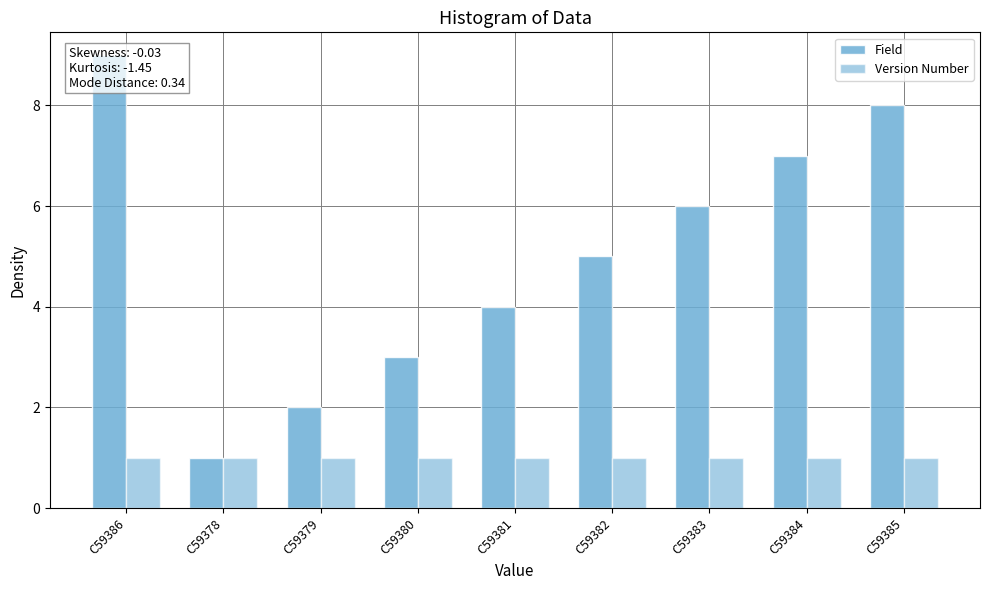

What are all the series names shown in the legend?

Field, Version Number